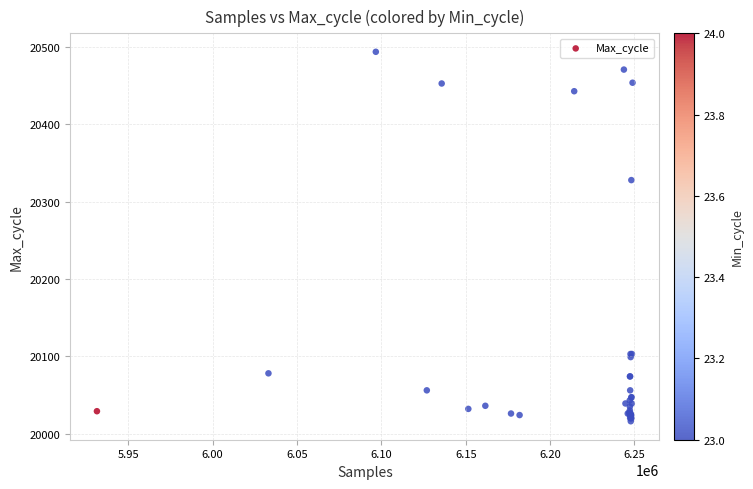

What Y value in the scatter plot is closest to 20255?

20328